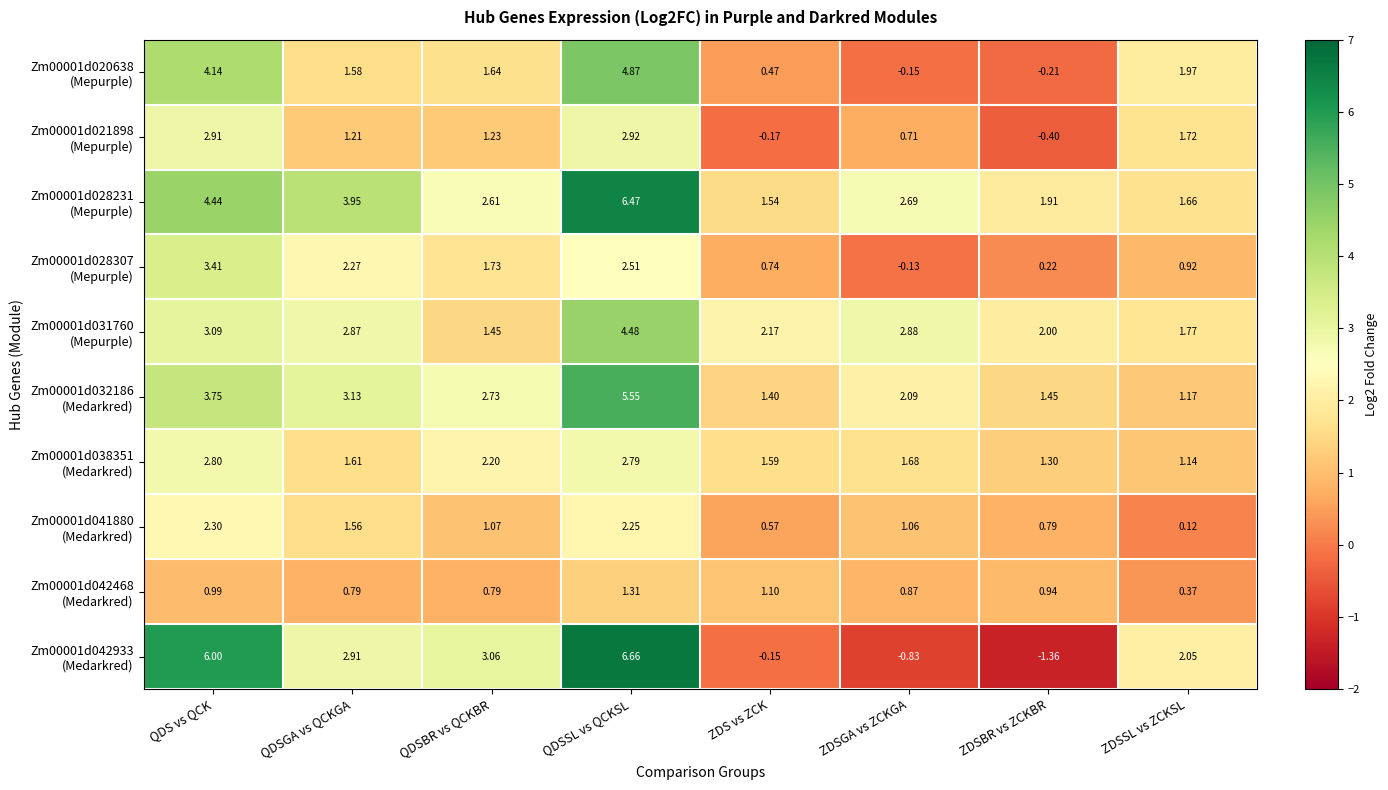

At which category is the sum across all series the highest?

QDSSL vs QCKSL